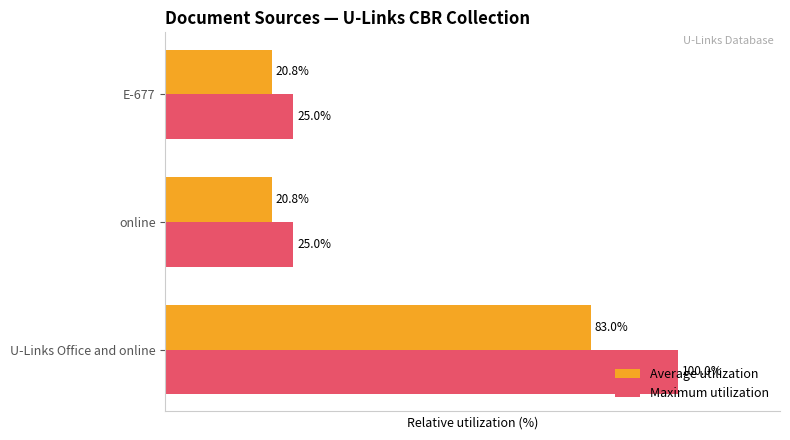

Rank the series by their average value, from lowest to highest.

Average utilization, Maximum utilization